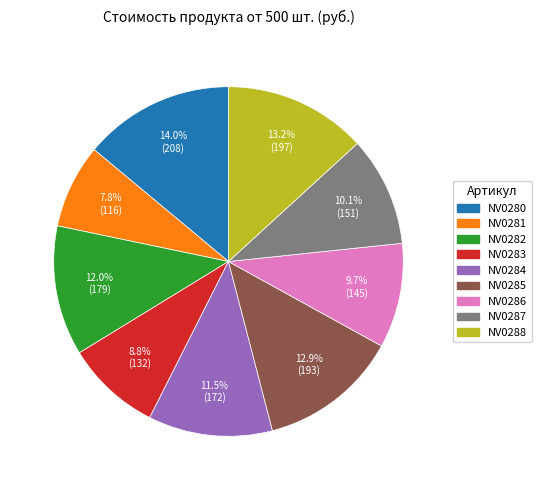

Is there any slice that represents more than half of the pie?

No